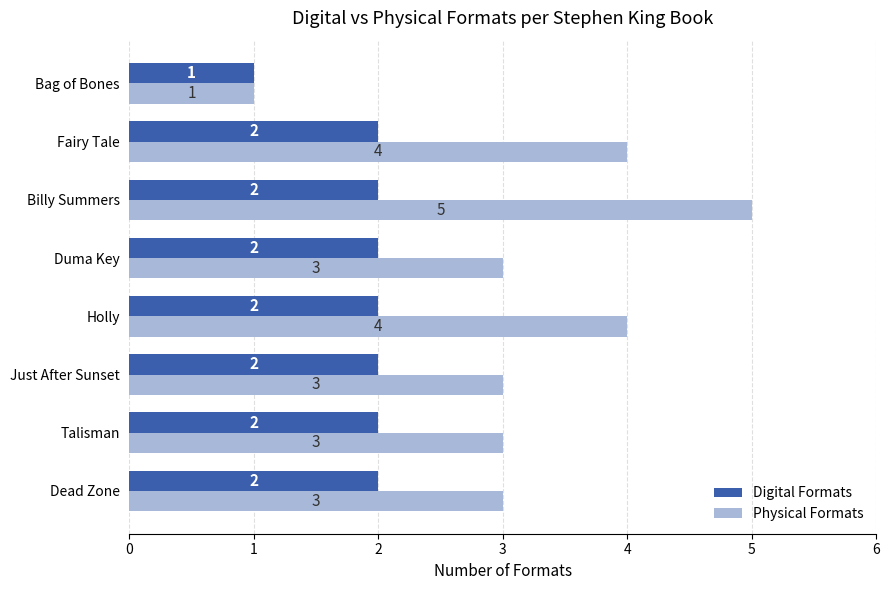

Count the Physical Formats values in the range 3 to 4.

6